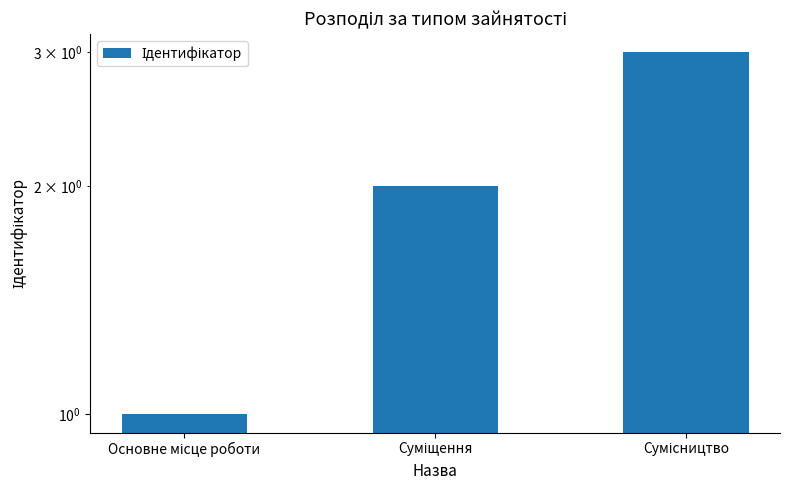

Where is the data nearest to the value 2?

Суміщення